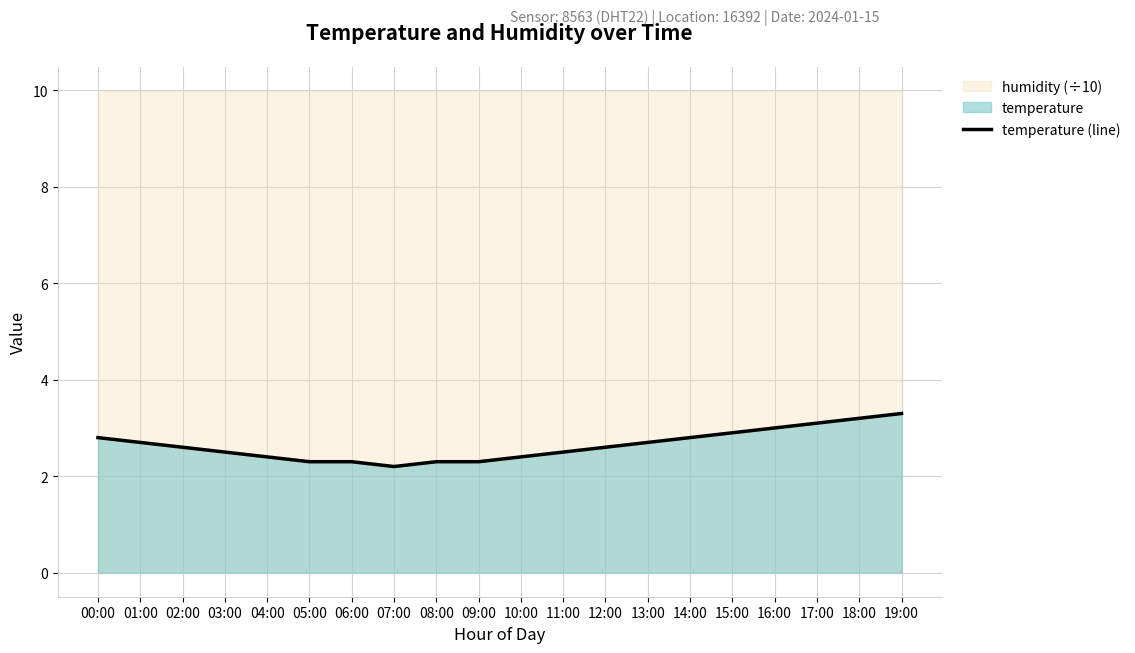

What is the label of the 5th point from the right?

15:00